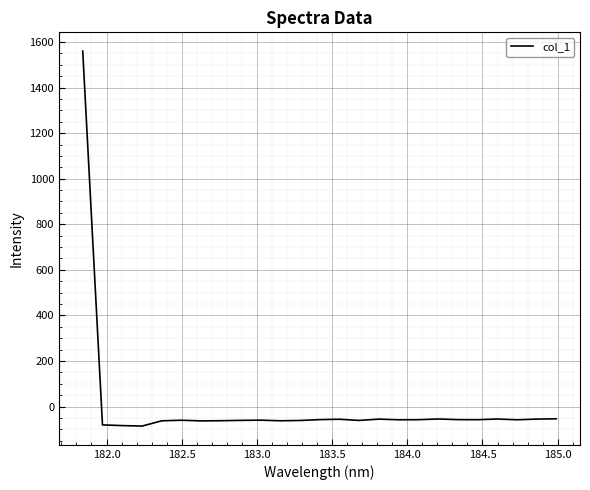

What is the greatest value displayed?

1560.0